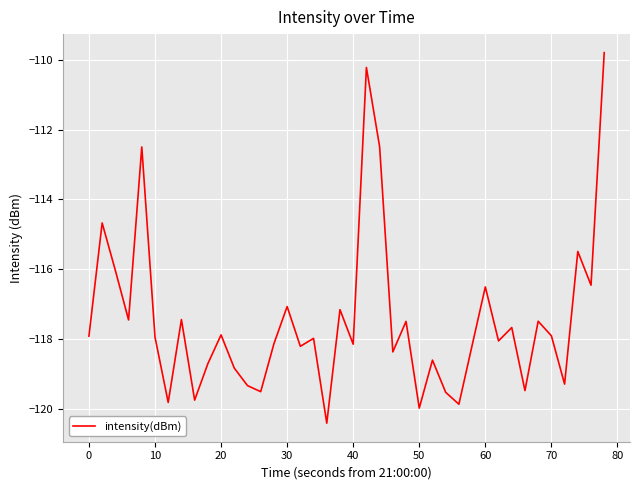

How many lines are shown in the chart?

1